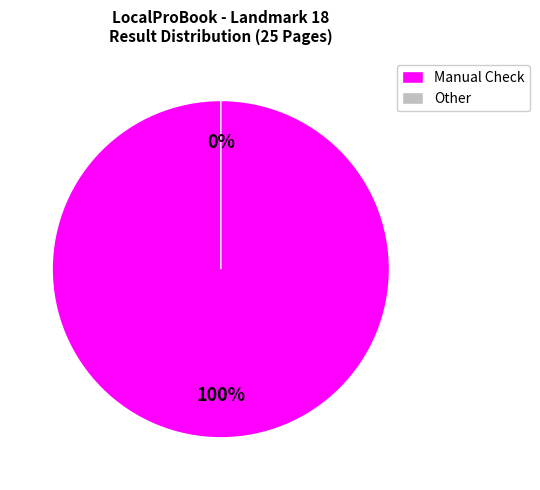

True or false: Manual Check accounts for 100% of the total.

True